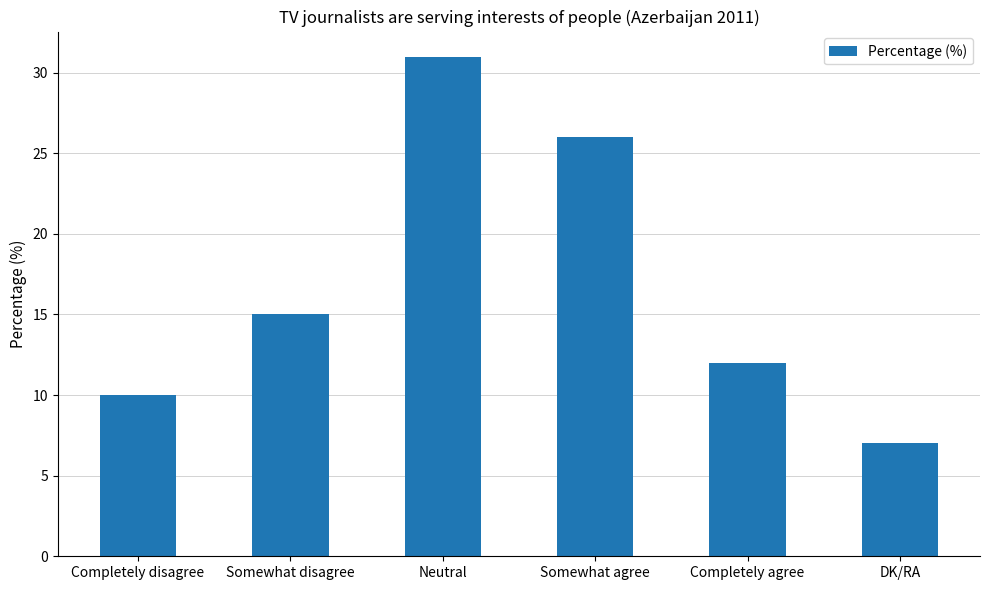

List the labels in order of value, largest first.

Neutral, Somewhat agree, Somewhat disagree, Completely agree, Completely disagree, DK/RA